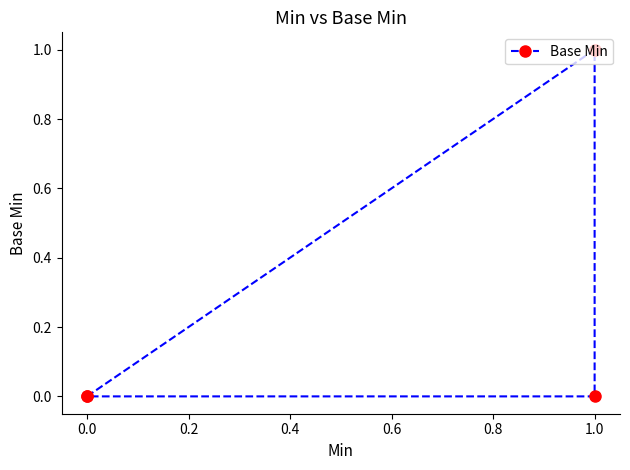

True or false: there are more than 2 points higher than both neighbors.

False